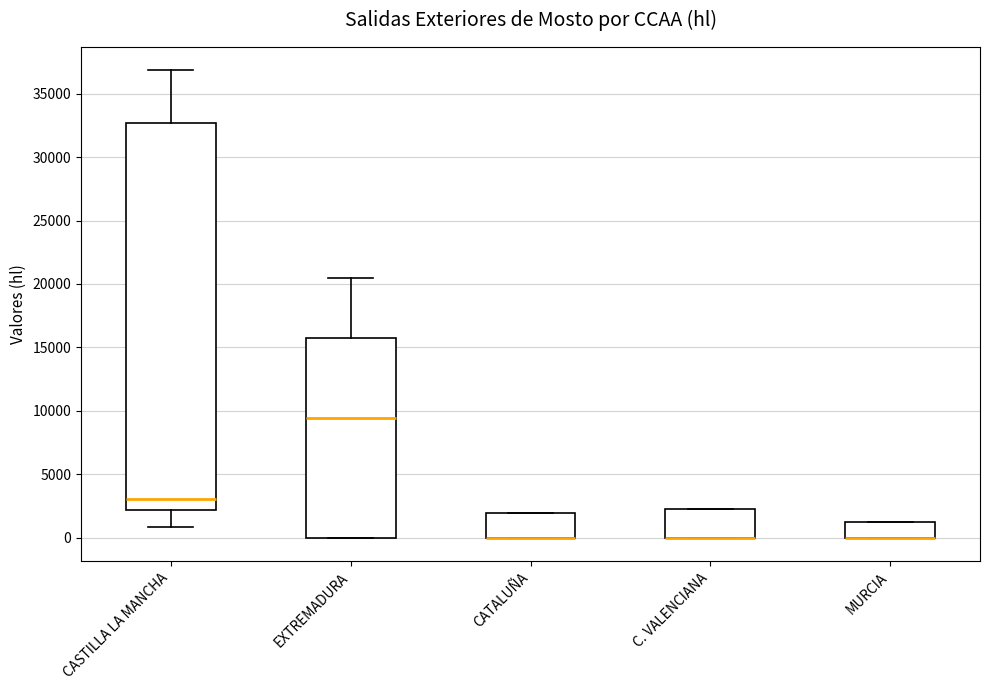

Where is the upper edge of the box for CASTILLA LA MANCHA on the y-axis? The values are not printed on the chart, so give them approximately, as read against the axis.

32500